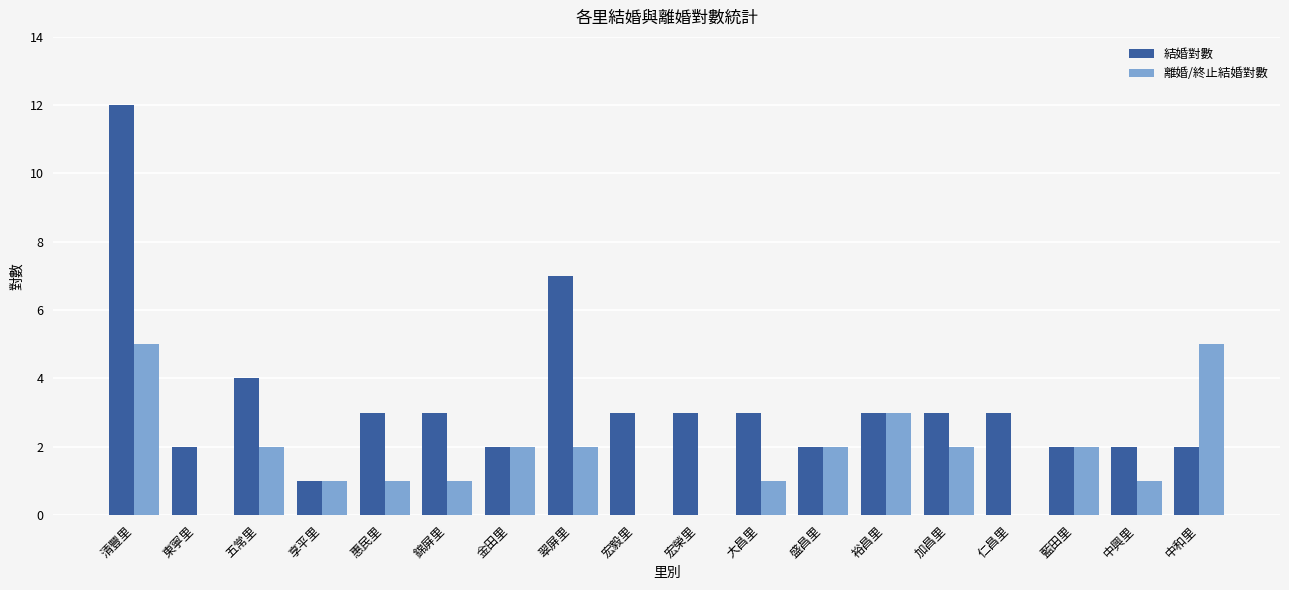

The 結婚對數 series shows 3 at 大昌里. True or false?

True